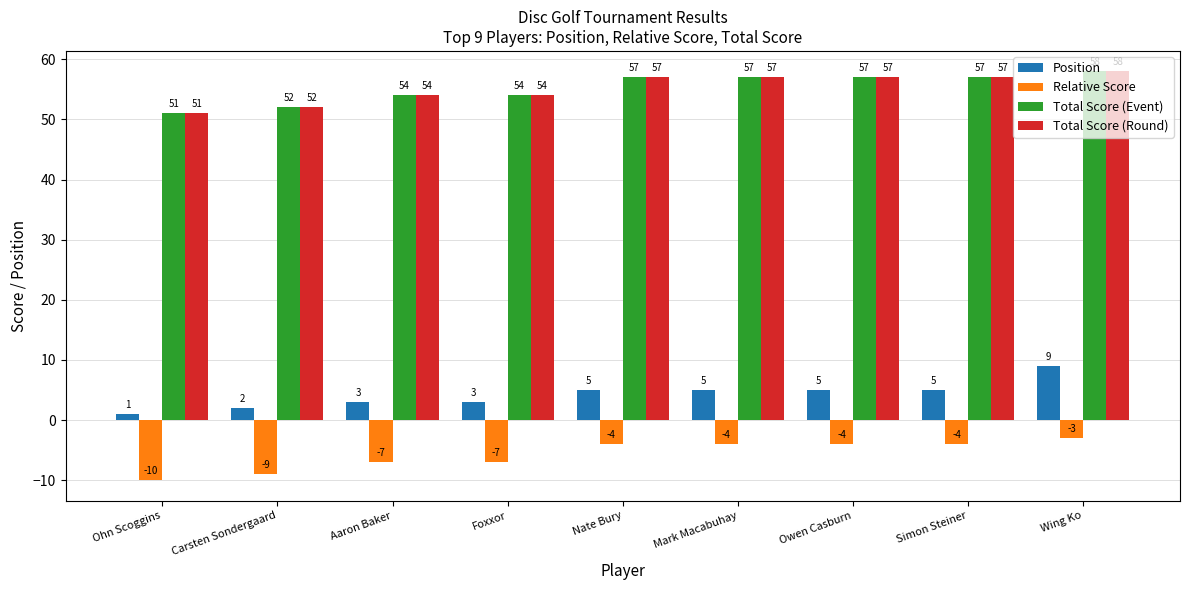

How many groups of bars are there?

9